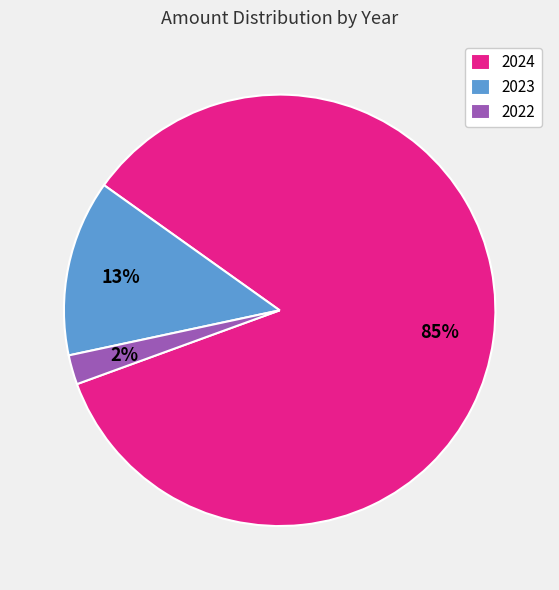

To the nearest percent, what percentage of the pie is 2023?

13%